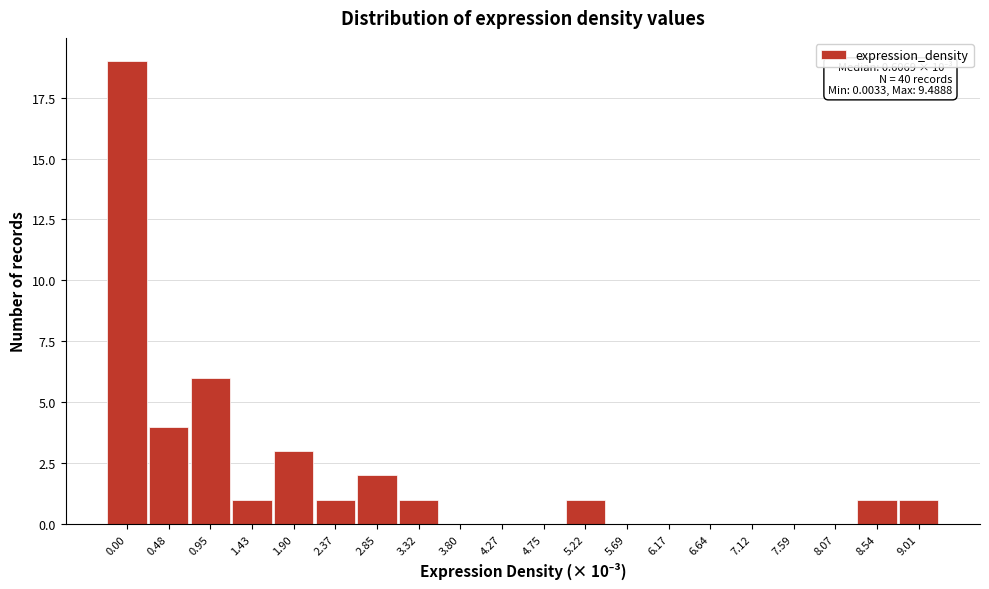

Reading right to left, transcribe all the data shown in this chart.

9.01=1	8.54=1	8.07=0	7.59=0	7.12=0	6.64=0	6.17=0	5.69=0	5.22=1	4.75=0	4.27=0	3.80=0	3.32=1	2.85=2	2.37=1	1.90=3	1.43=1	0.95=6	0.48=4	0.00=19